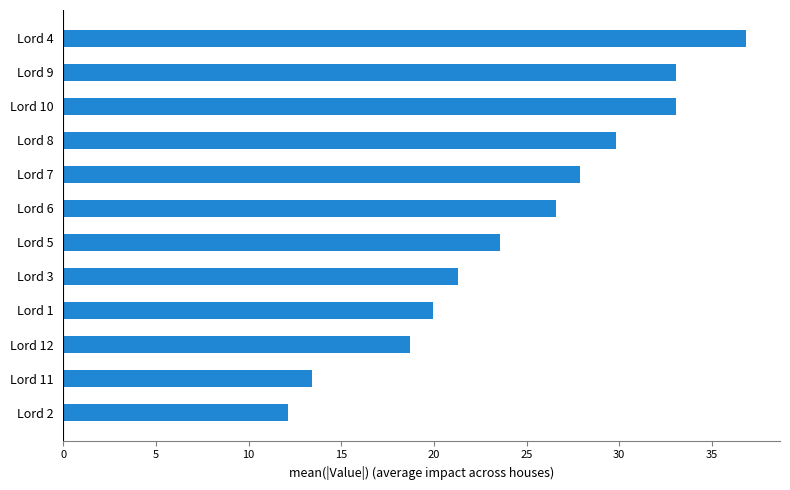

Reading top to bottom, transcribe all the data shown in this chart.

Lord 4=36.8	Lord 9=33.1	Lord 10=33.1	Lord 8=29.8	Lord 7=27.9	Lord 6=26.6	Lord 5=23.6	Lord 3=21.3	Lord 1=20.0	Lord 12=18.7	Lord 11=13.4	Lord 2=12.1